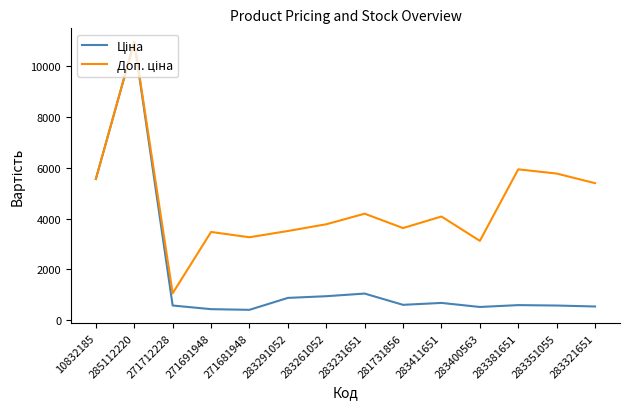

What is the difference between the highest and lowest values at 271712228?

481.9